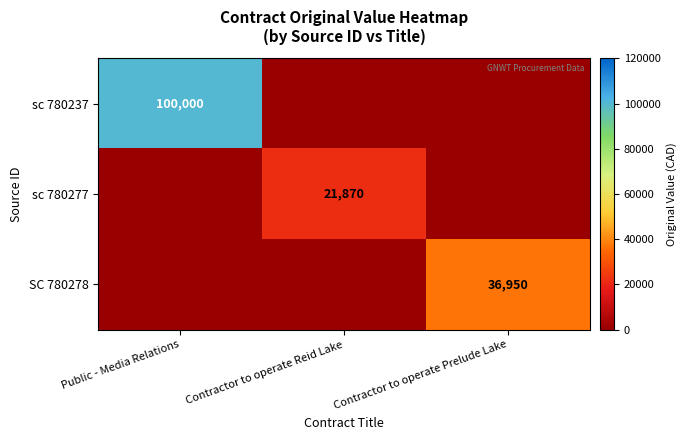

True or false: SC 780278 has a value of 36950 at Contractor to operate Prelude Lake.

True